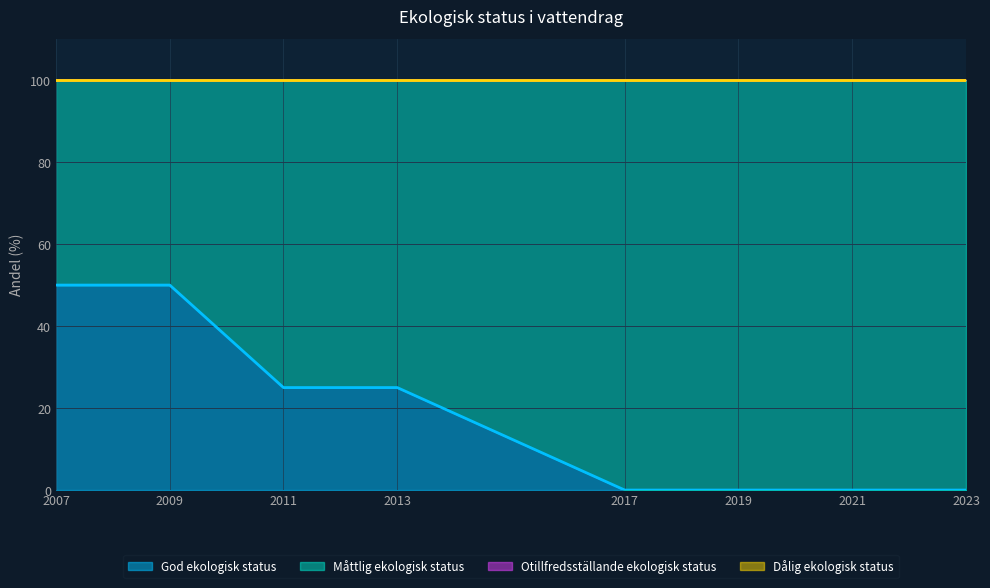

Which category has the highest value in the Dålig ekologisk status series?

2007